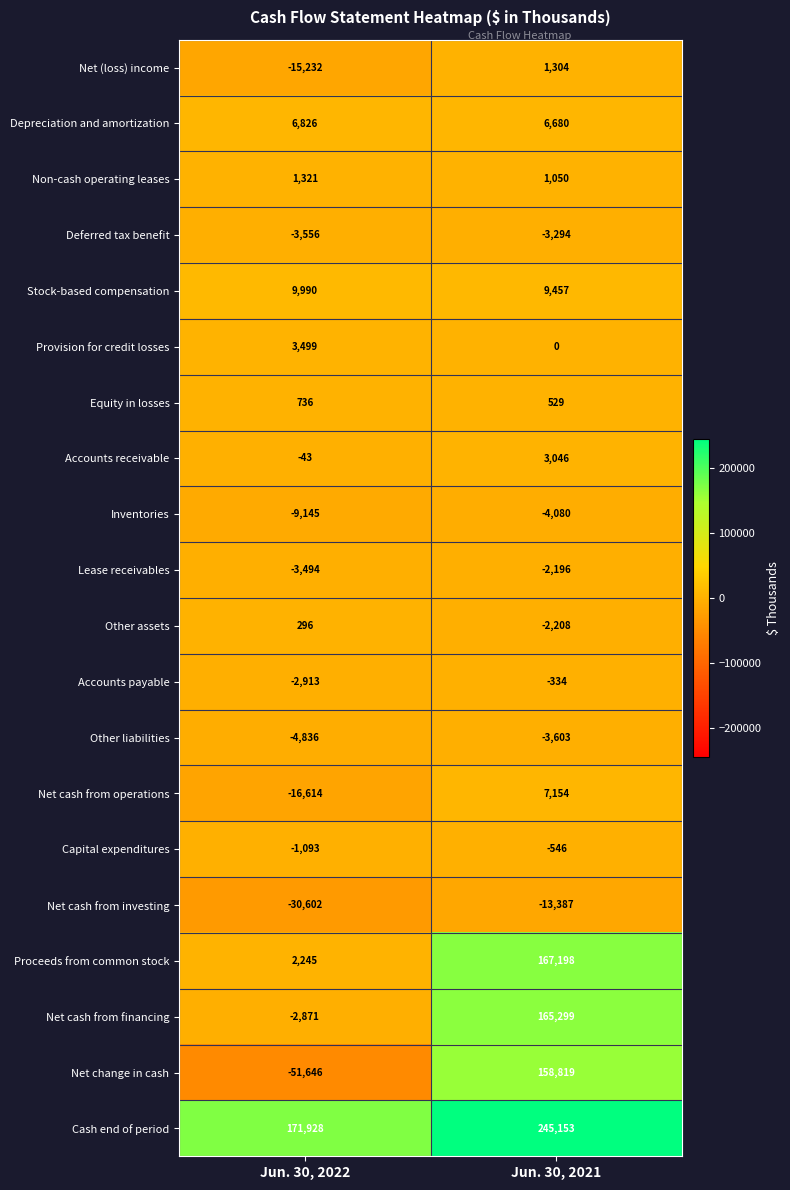

What value does the Net cash from investing series have at Jun. 30, 2021, to the nearest 100?

-13400